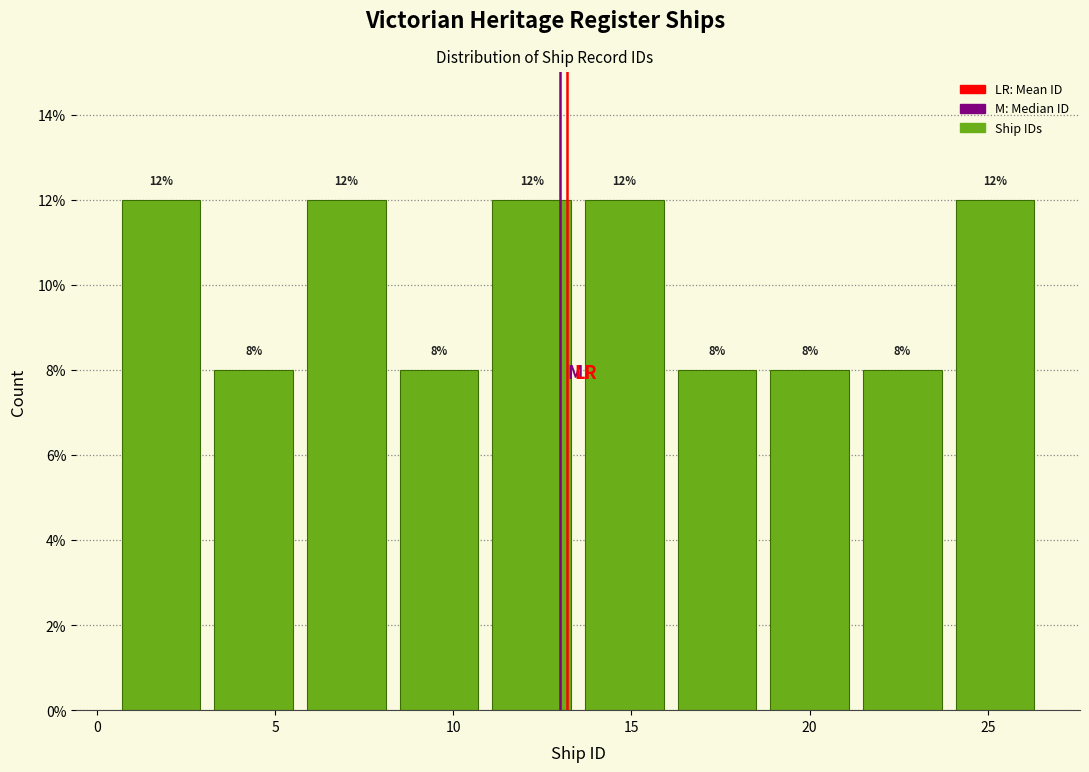

Reading left to right, transcribe this chart: for each bar, give the range it covers on the x-axis and its height. The bar edges are not printed on the chart, so give them approximately, as read against the axis.

0.5 to 3.1: 12
3.1 to 5.7: 8
5.7 to 8.3: 12
8.3 to 10.9: 8
10.9 to 13.5: 12
13.5 to 16.1: 12
16.1 to 18.7: 8
18.7 to 21.3: 8
21.3 to 23.9: 8
23.9 to 26.5: 12